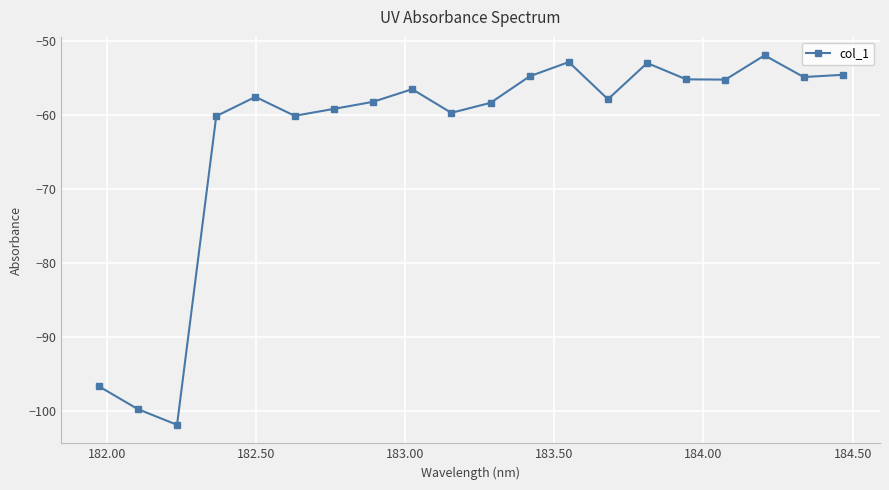

What is the minimum value shown in the chart?

-101.9